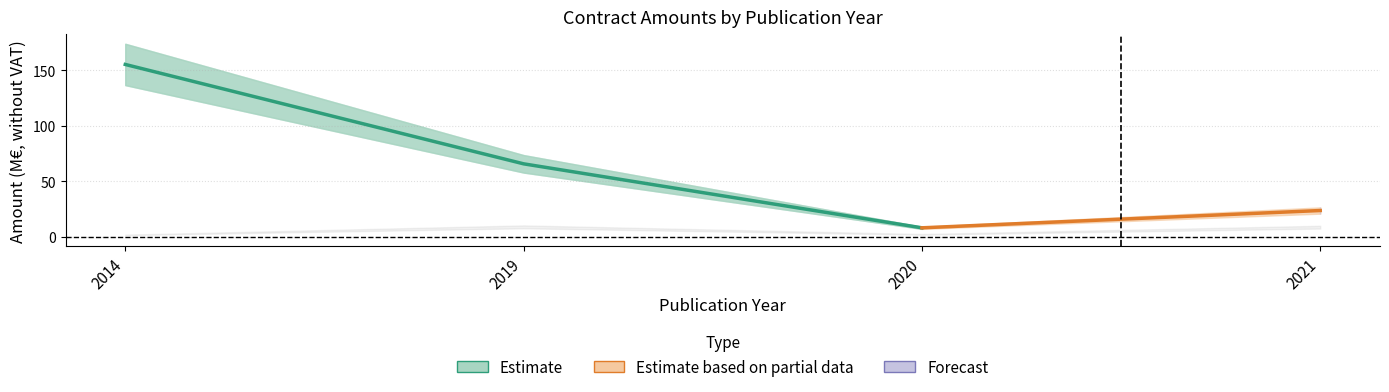

How many distinct data groups are displayed?

1